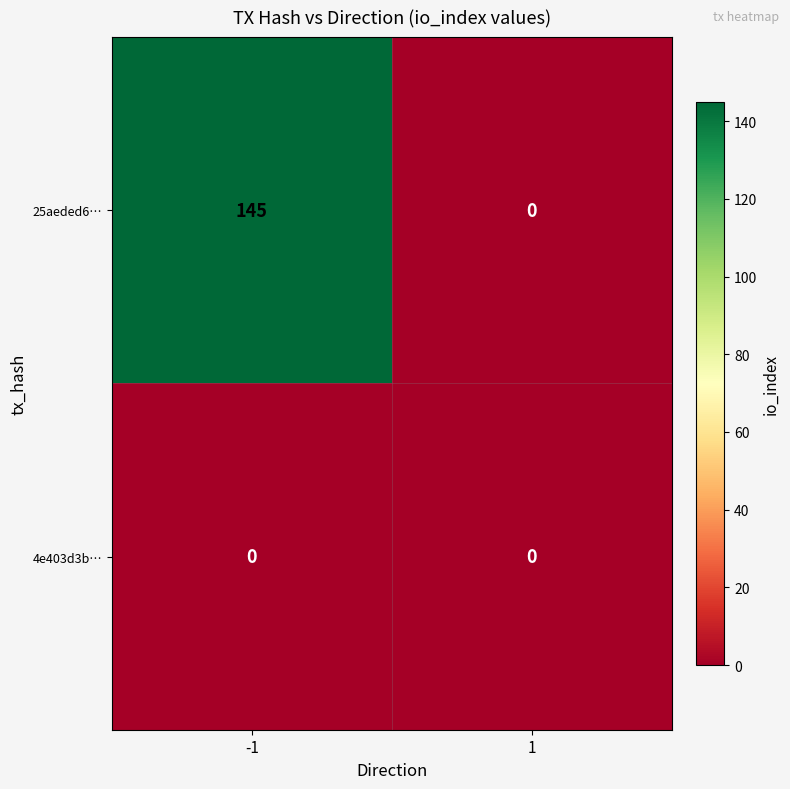

Reading left to right, list all the values displayed in this chart.

25aeded6…: 145	0
4e403d3b…: 0	0